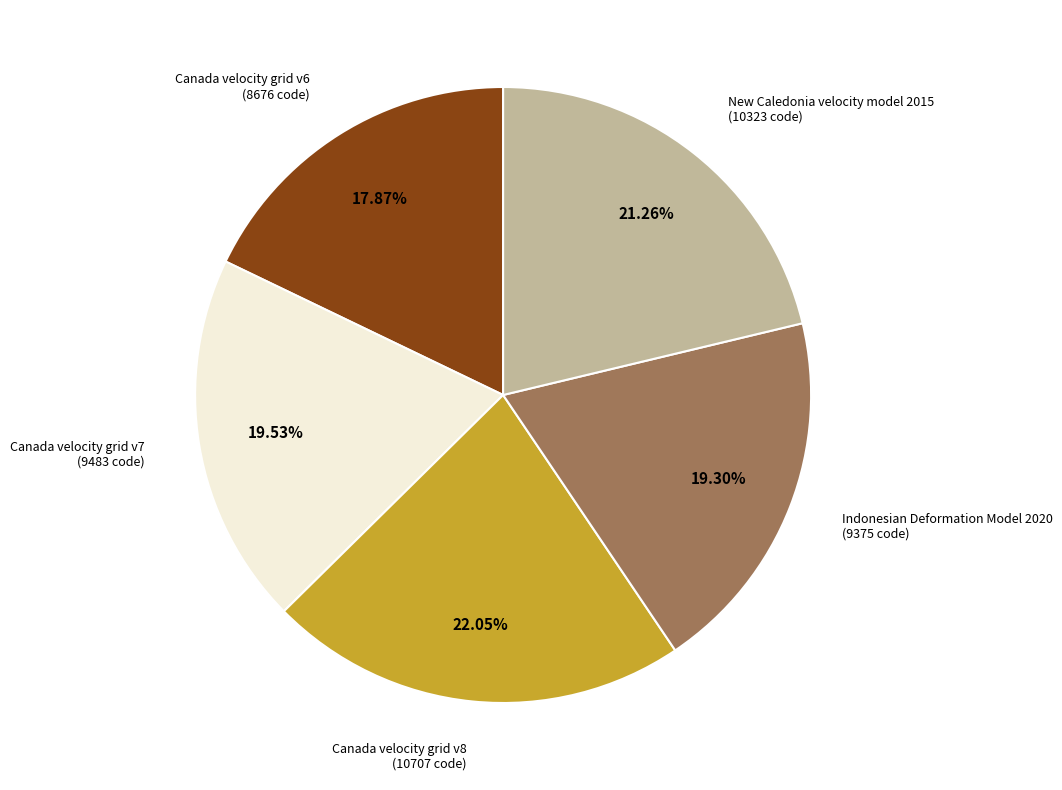

Is there a majority slice in this chart?

No